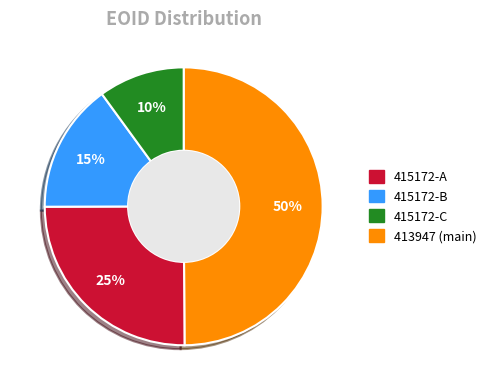

How many segments does this pie chart have?

4